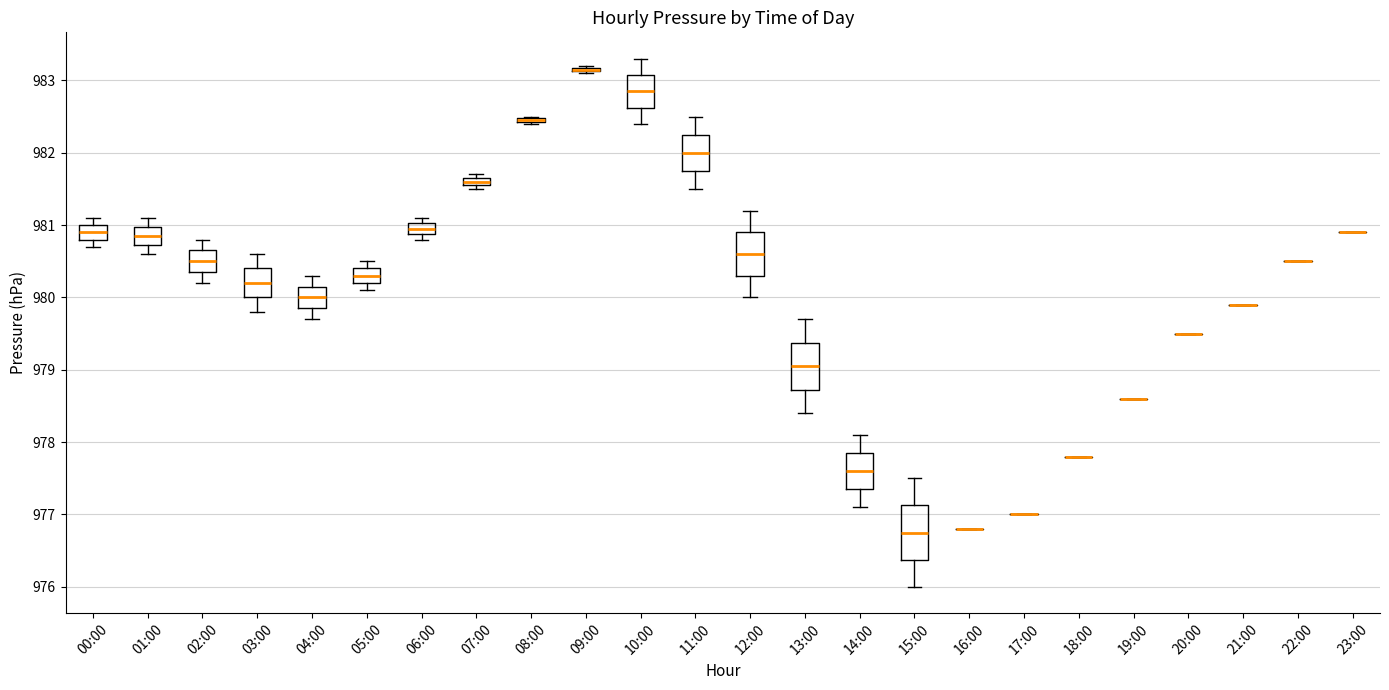

Where is the upper edge of the box for 07:00 on the y-axis? The values are not printed on the chart, so give them approximately, as read against the axis.

981.7